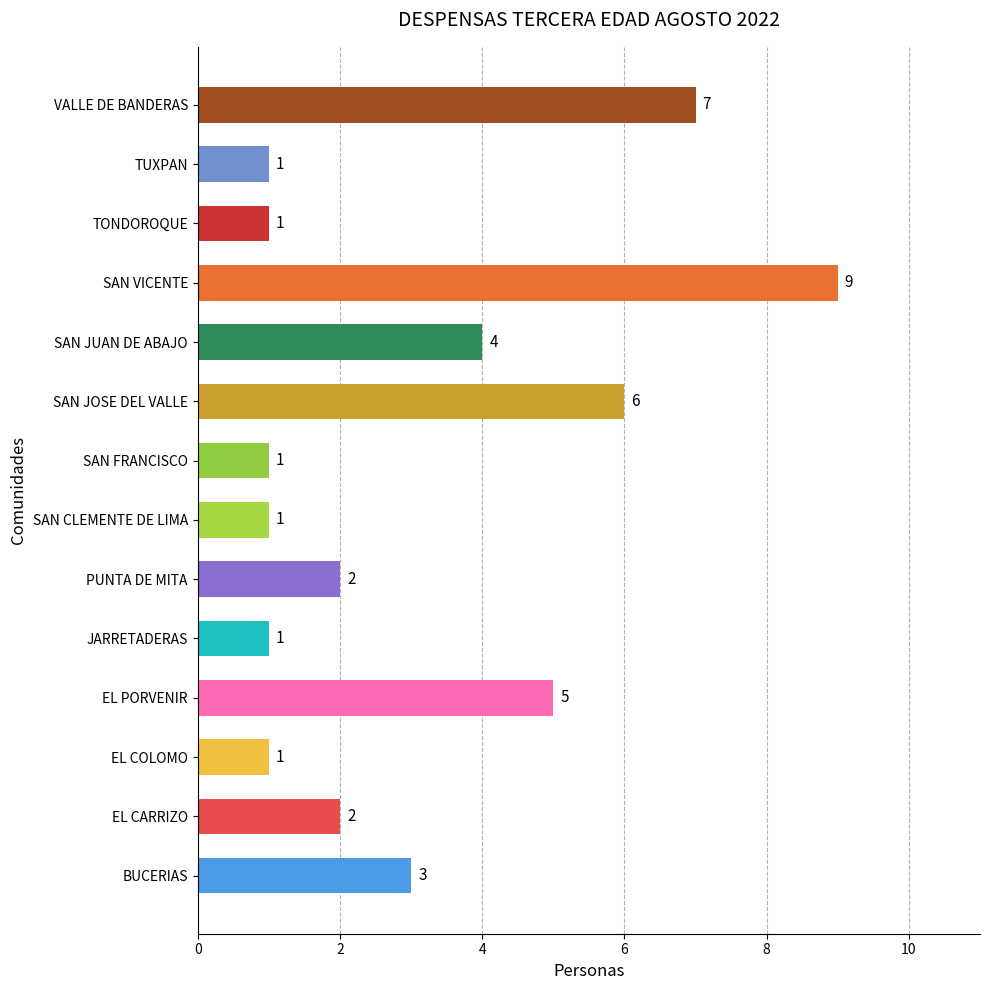

What is the sum of the values at PUNTA DE MITA and TUXPAN?

3